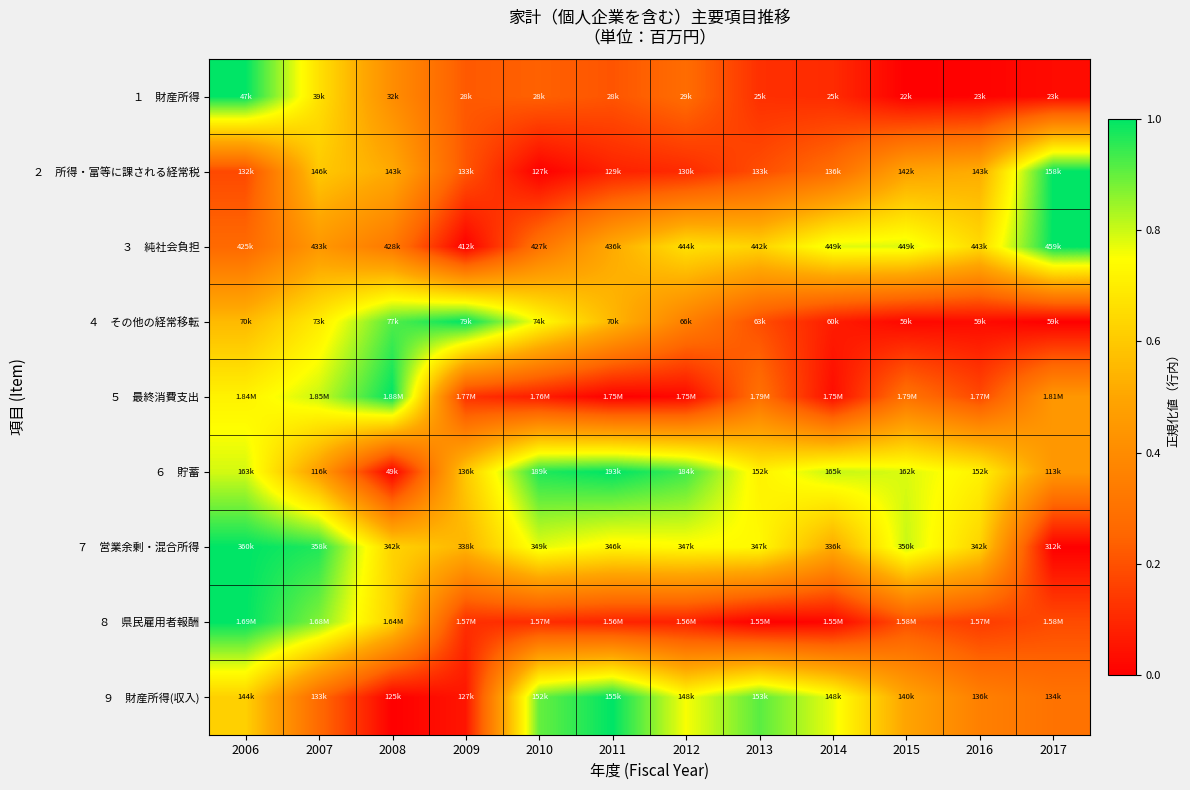

Which category has the highest value across all series?

2006